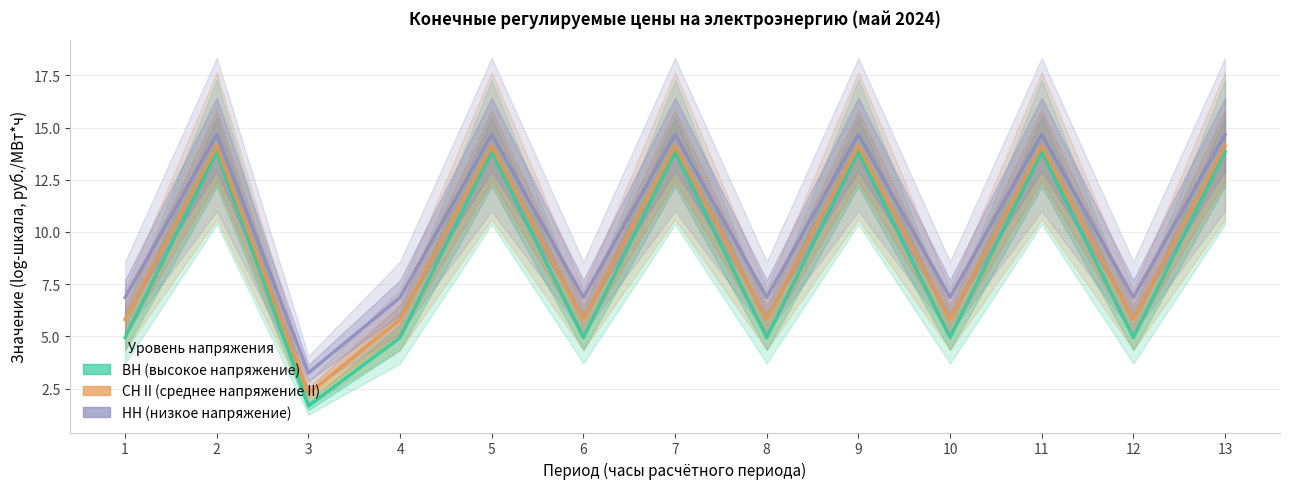

Which series has the largest range (max minus min)?

ВН